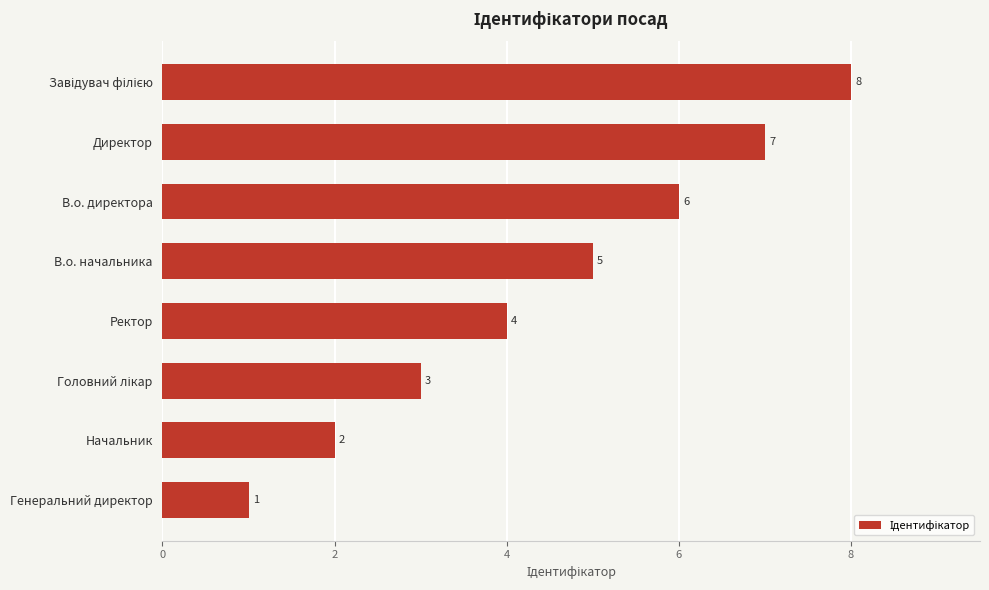

The chart shows a value of 3 at Начальник. True or false?

False